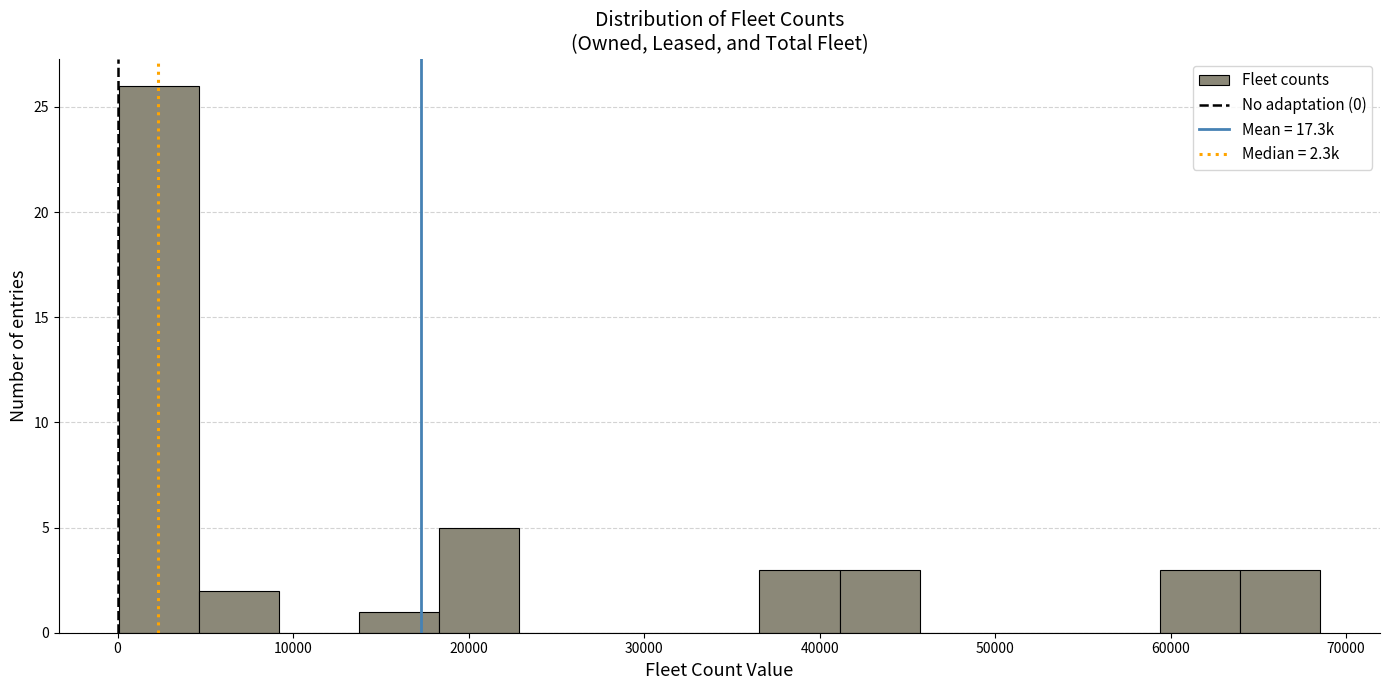

Which range on the x-axis has the tallest bar?

0 to 5000